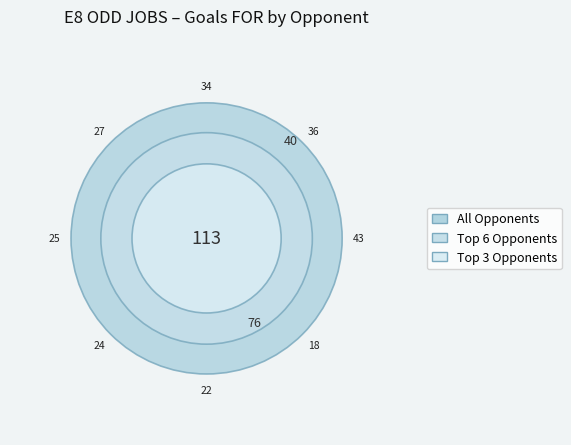

Does SHARKS-2 account for over 50% of the chart?

No